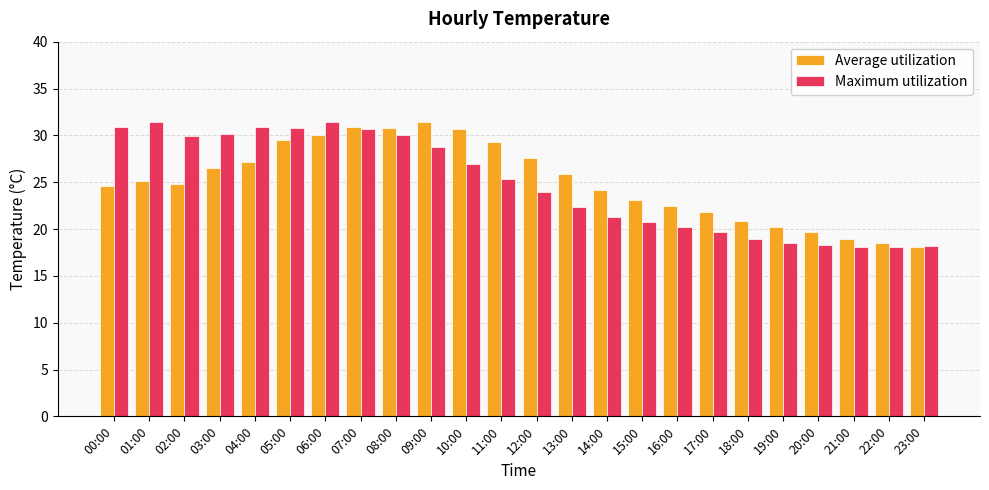

What is the label of the 8th bar from the right?

16:00